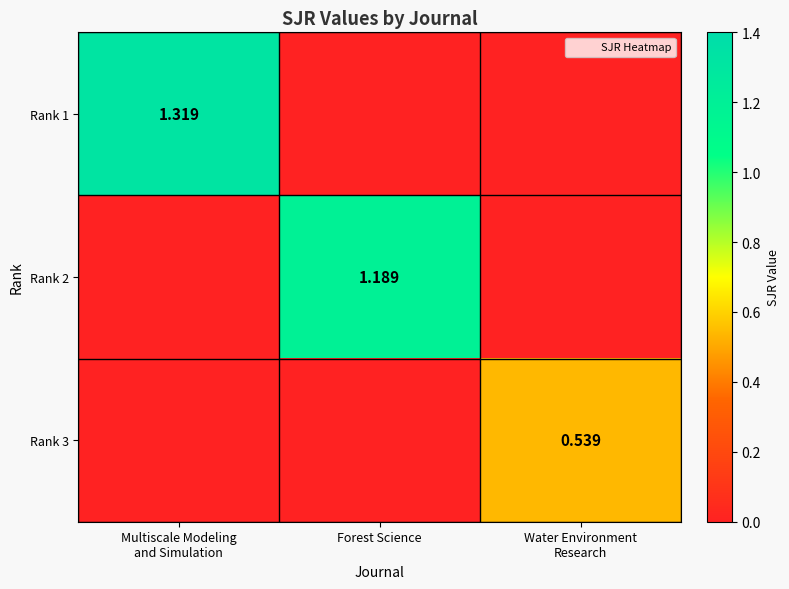

Is it true that Rank 1 equals -0.8 at Water Environment Research?

False